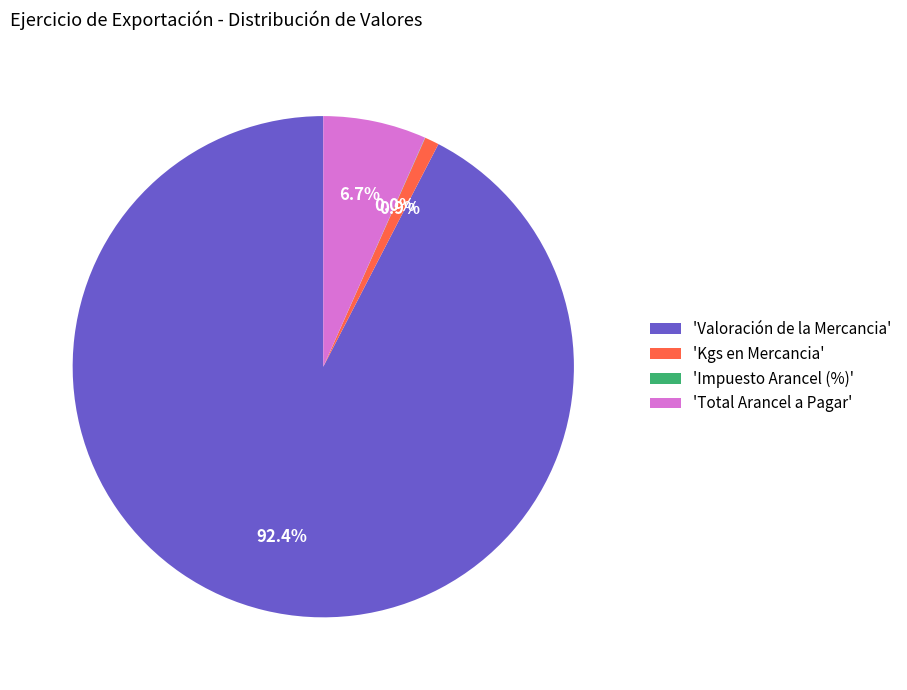

What is the largest slice in the pie chart?

'Valoración de la Mercancia'